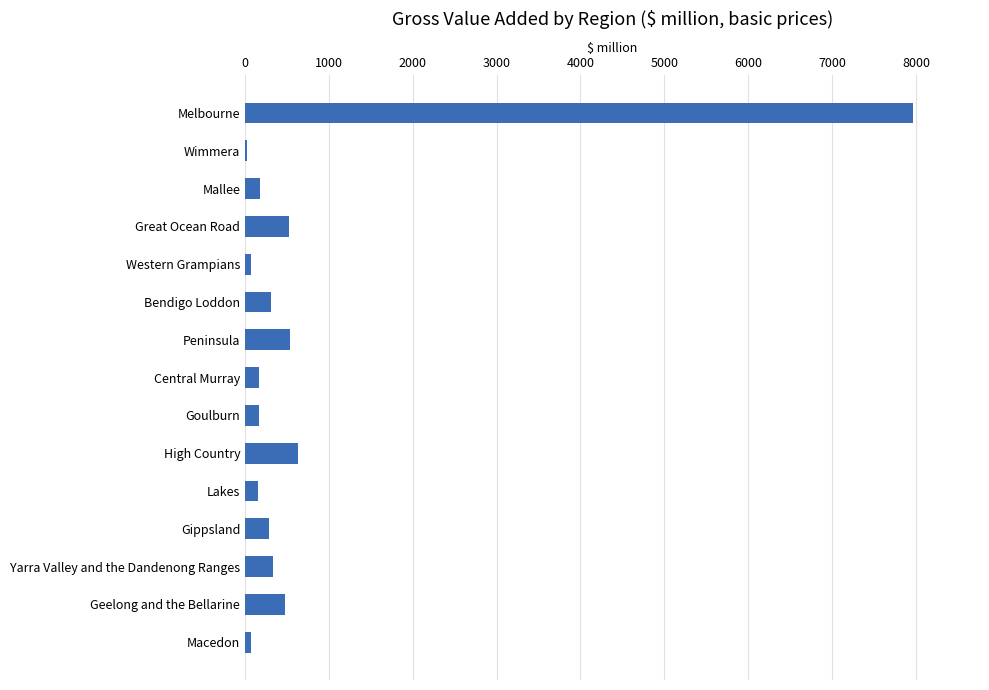

Which category has the highest value across all series?

Melbourne